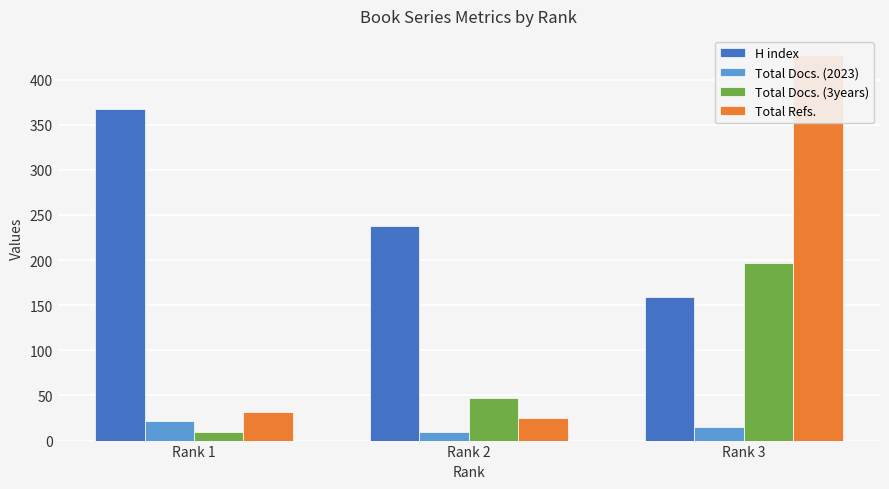

List the series in order of their peak value, highest first.

Total Refs., H index, Total Docs. (3years), Total Docs. (2023)